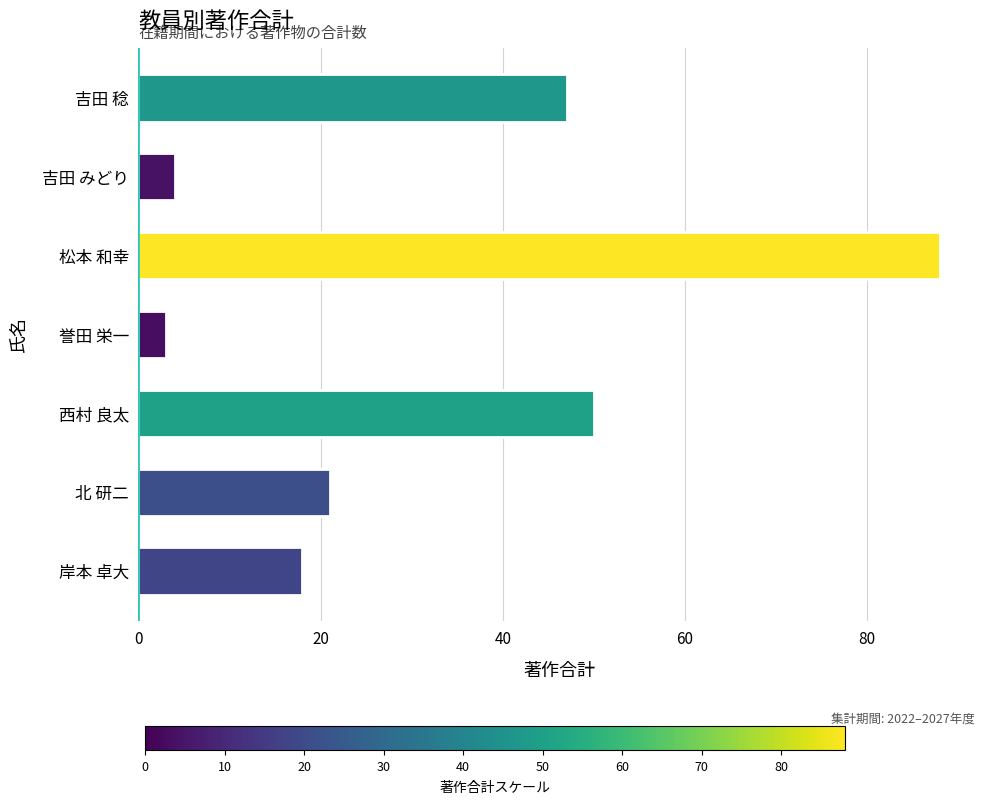

List the labels in order of value, largest first.

松本 和幸, 西村 良太, 吉田 稔, 北 研二, 岸本 卓大, 吉田 みどり, 誉田 栄一